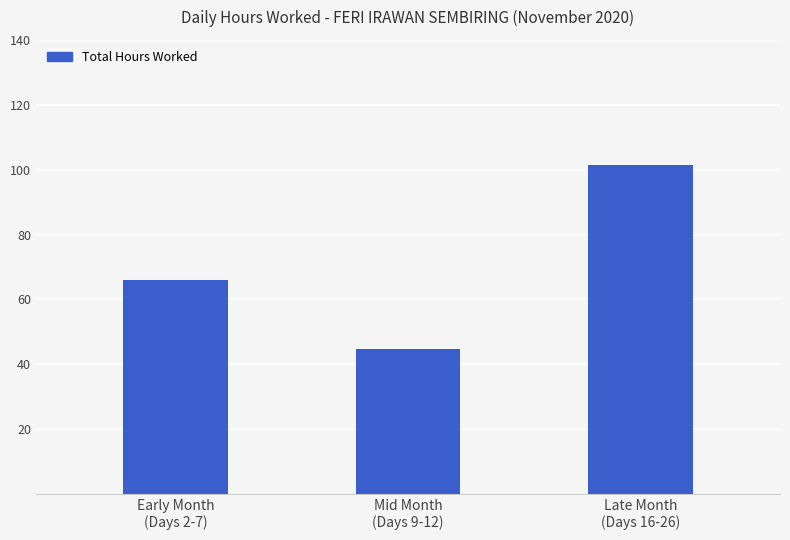

True or false: the data shows 44.6 at Mid Month
(Days 9-12).

True